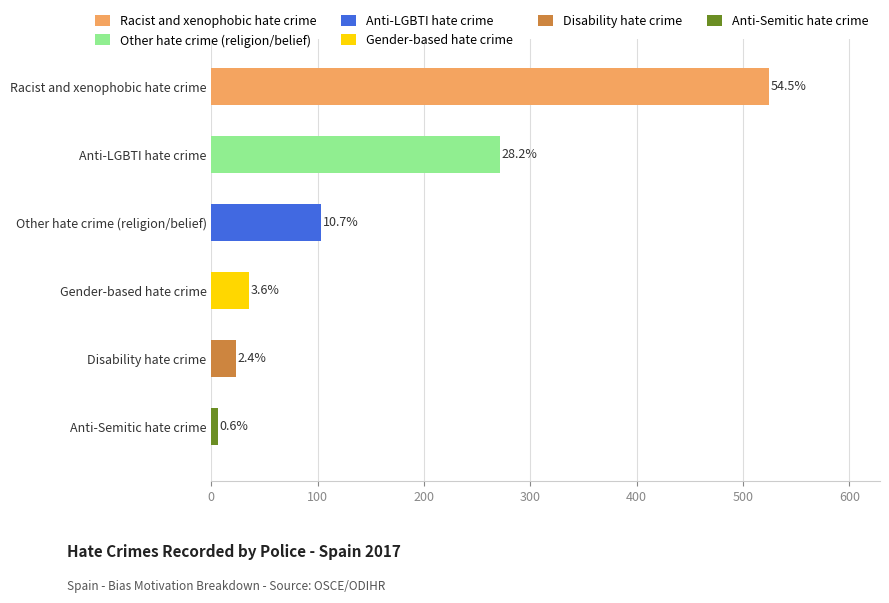

Does the chart contain stacked bars?

No